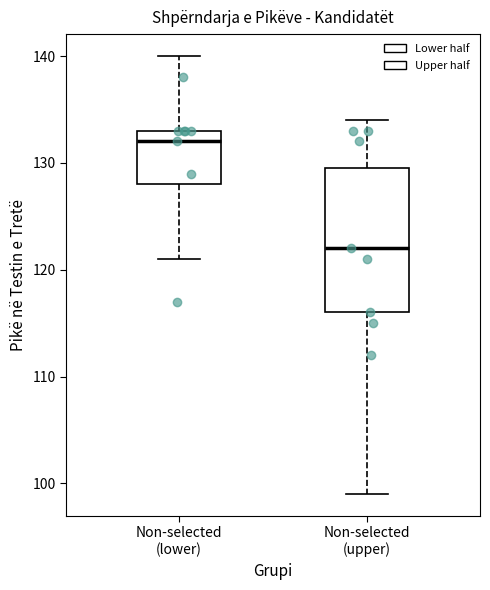

Reading left to right, read every box against the y-axis: the position of its median line, the range the box covers, and the ends of its whiskers. The values are not printed on the chart, so give them approximately, as read against the axis.

Non-selected (lower): median 132, box 128 to 133, whiskers 121 to 140
Non-selected (upper): median 122, box 116 to 130, whiskers 99 to 134